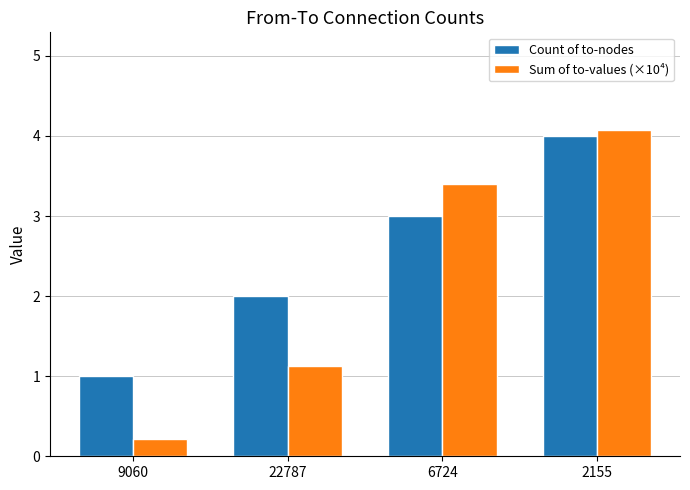

Is the value of Sum of to-values (×10⁴) at 2155 greater than the value of Count of to-nodes at 9060?

Yes